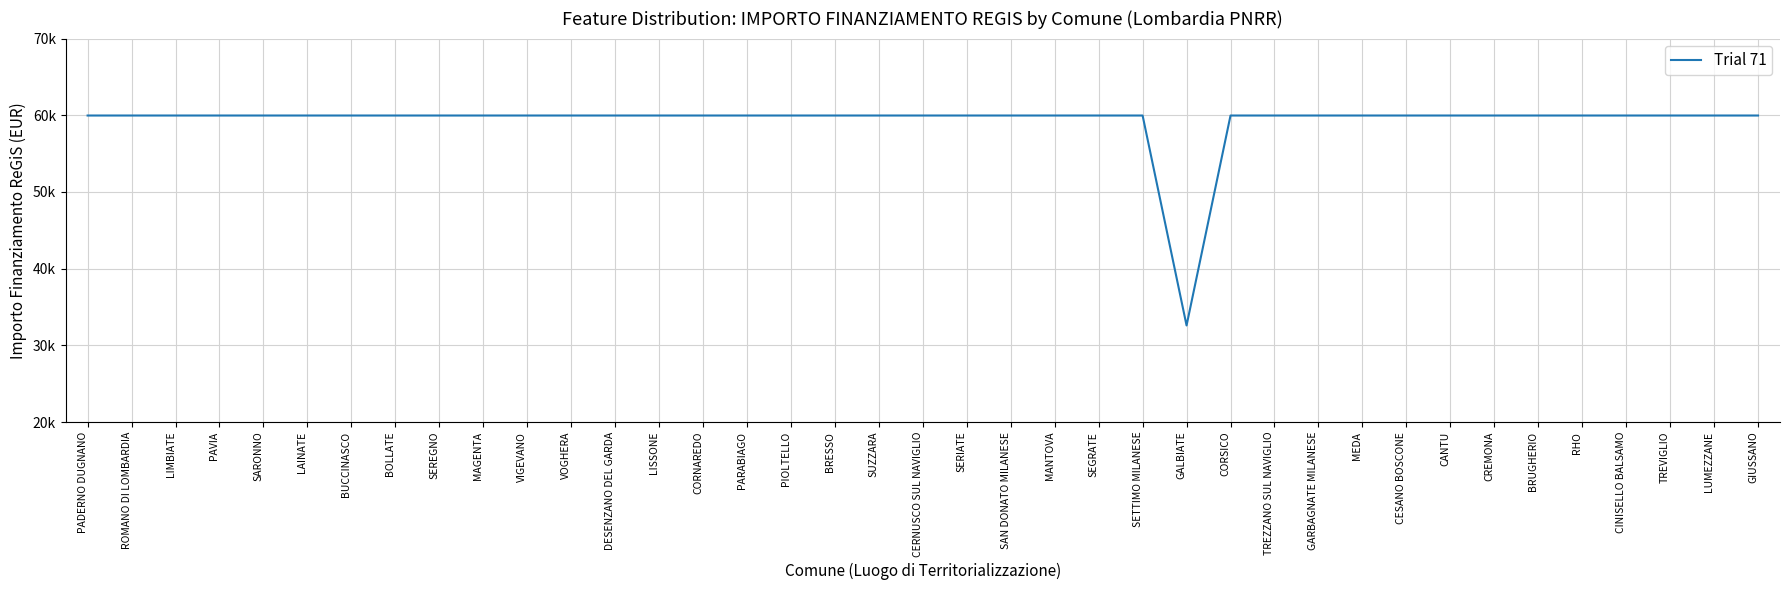

The chart shows a value of 59966 at SARONNO. True or false?

True